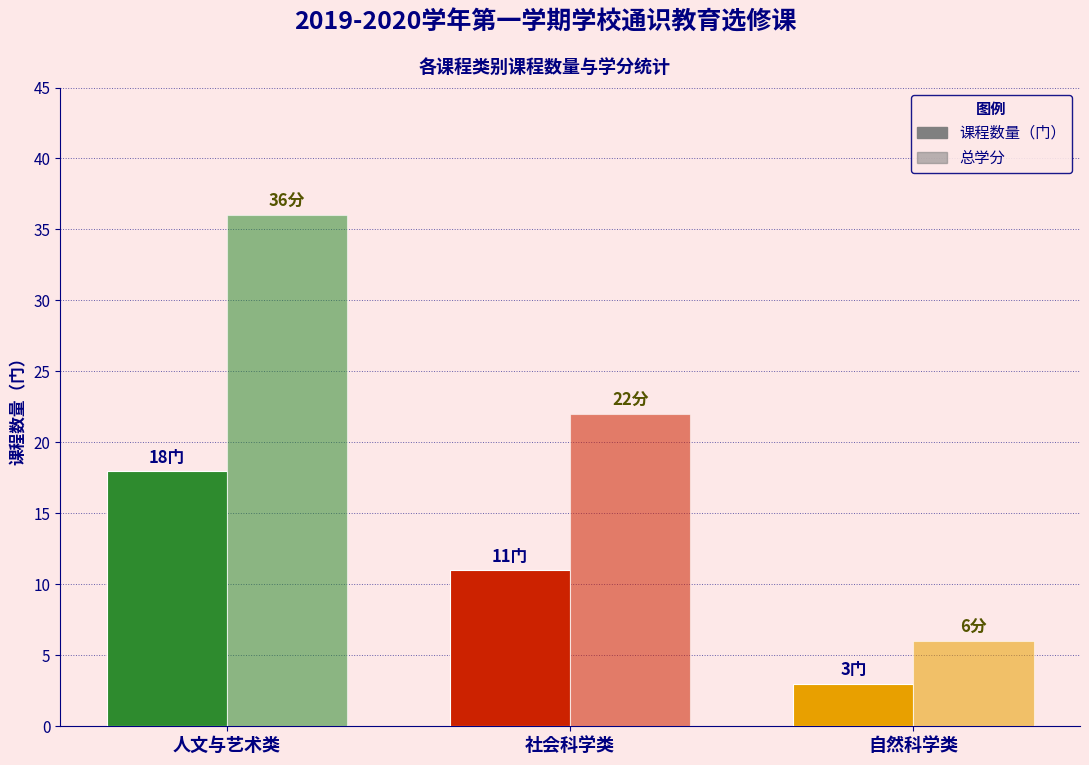

Does the chart contain stacked bars?

No